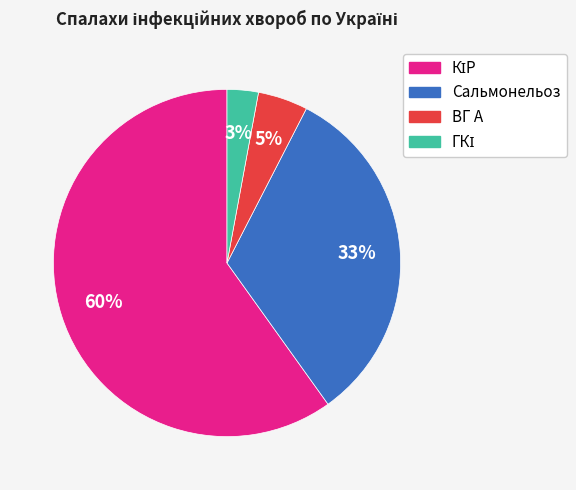

To the nearest percent, what portion does ВГ А represent?

5%